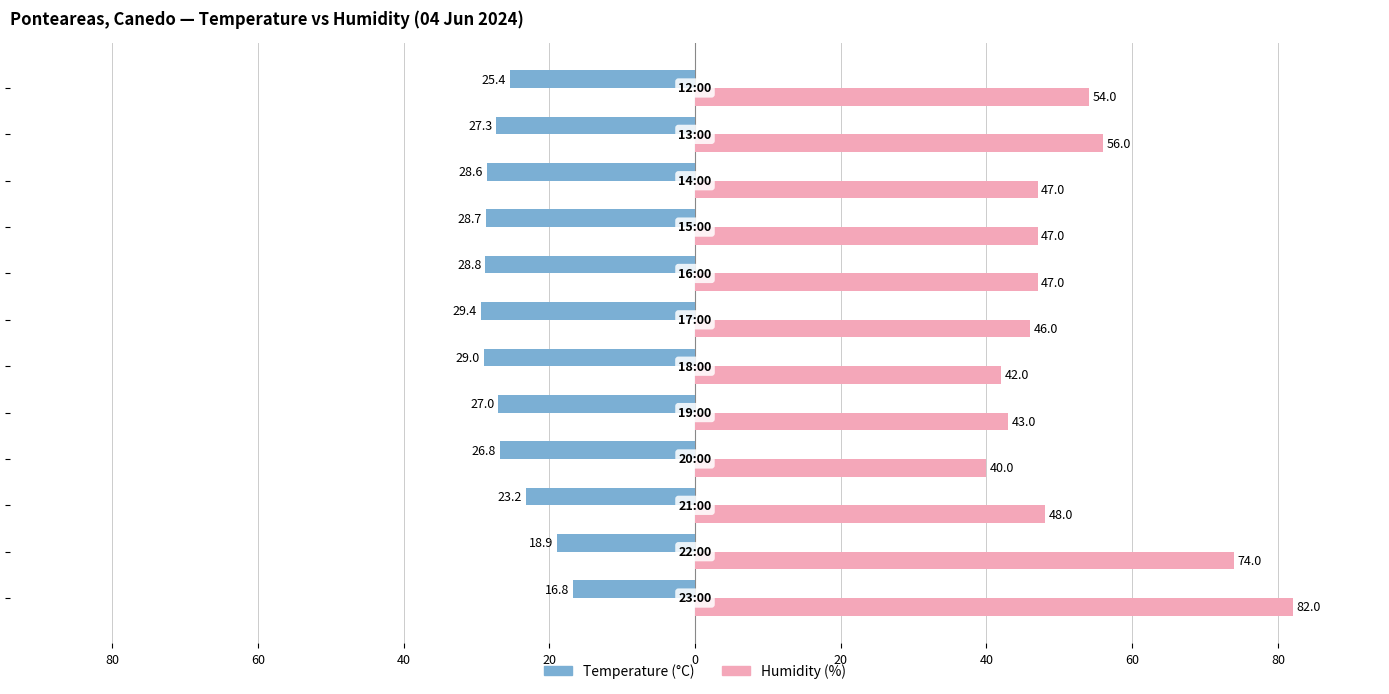

What are all the series names shown in the legend?

Temperature (°C), Humidity (%)